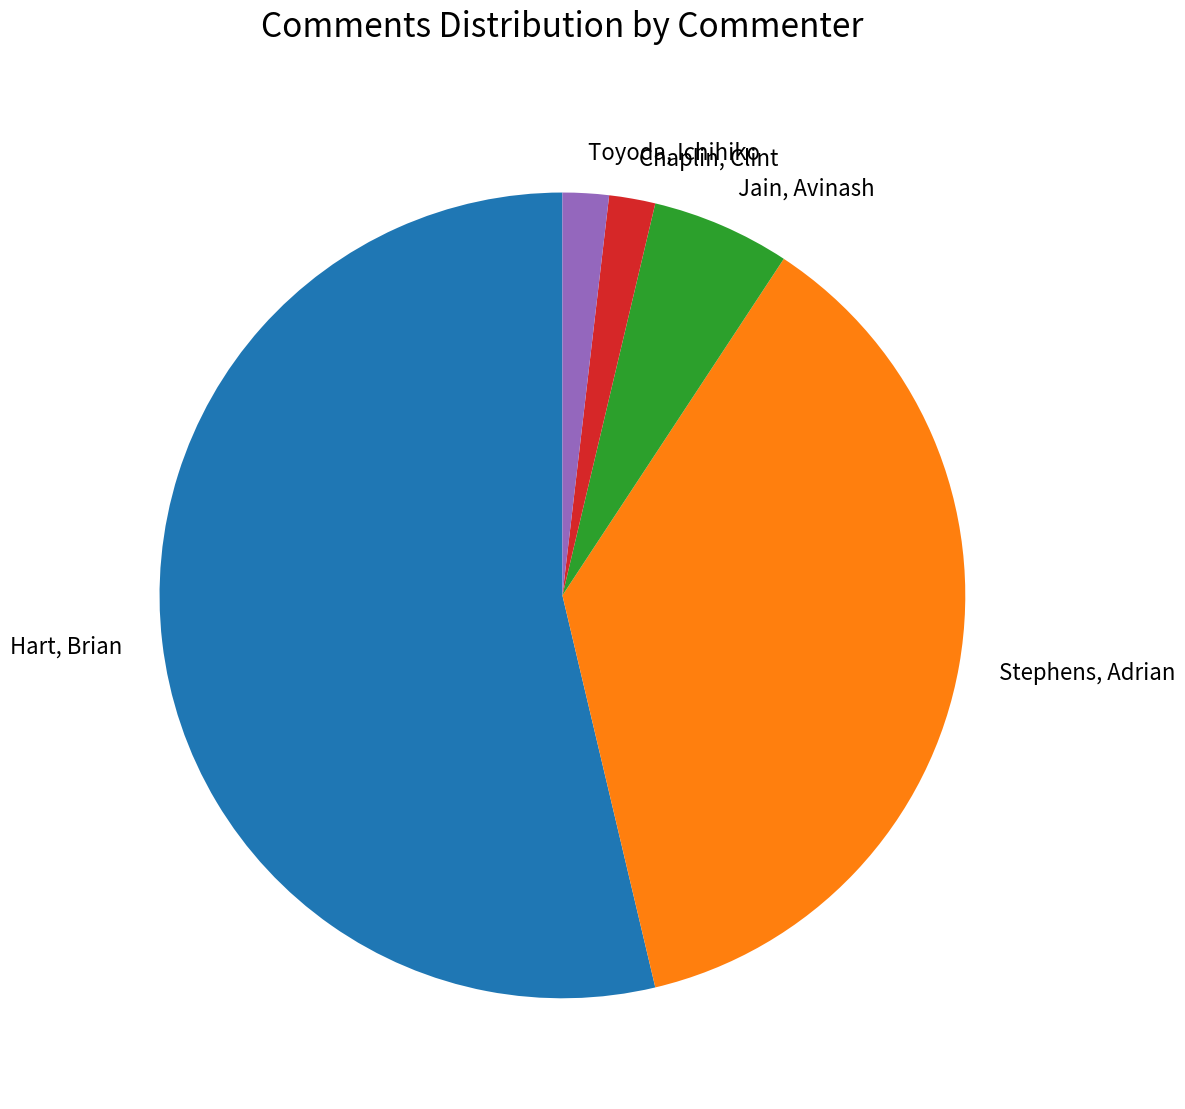

Which slice is the largest?

Hart, Brian